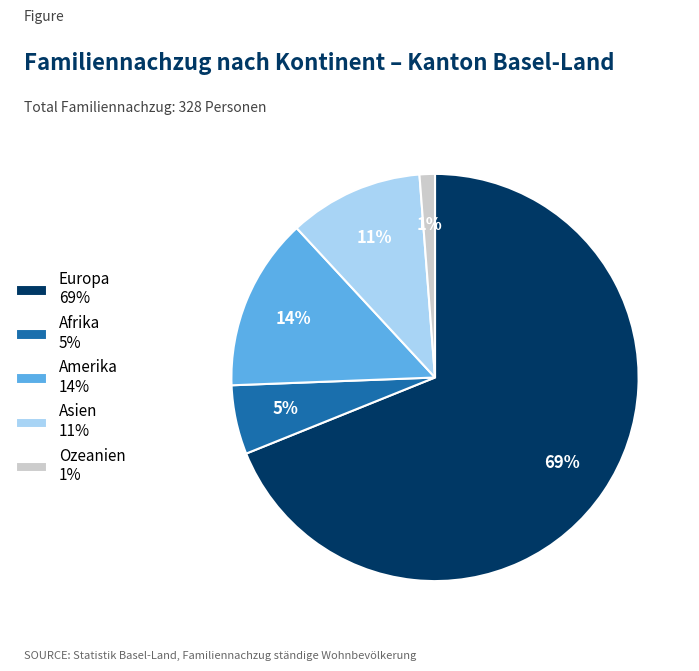

What percentage is the Afrika slice, to the nearest percent?

5%